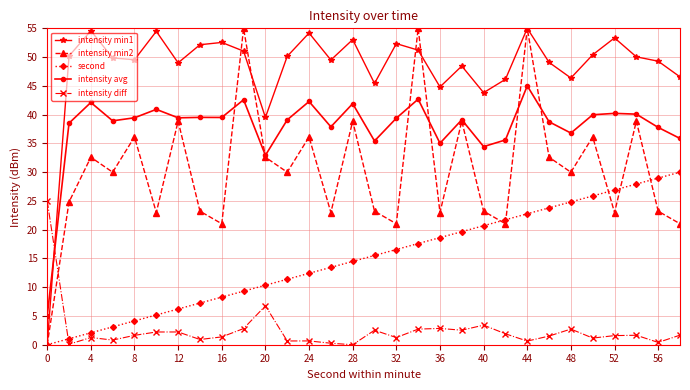

What is the difference between the maximum and minimum values in the second series?

30.0